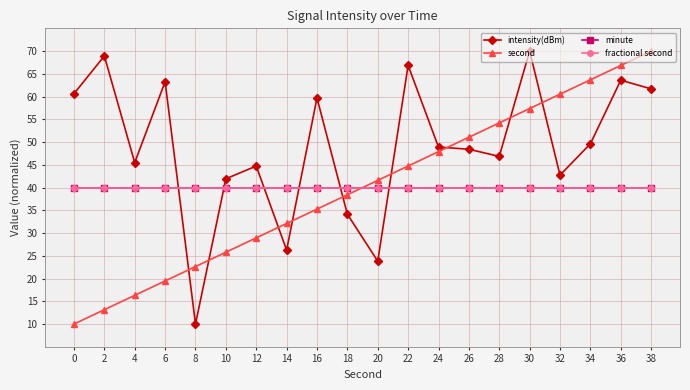

Does the chart have visible grid lines?

Yes